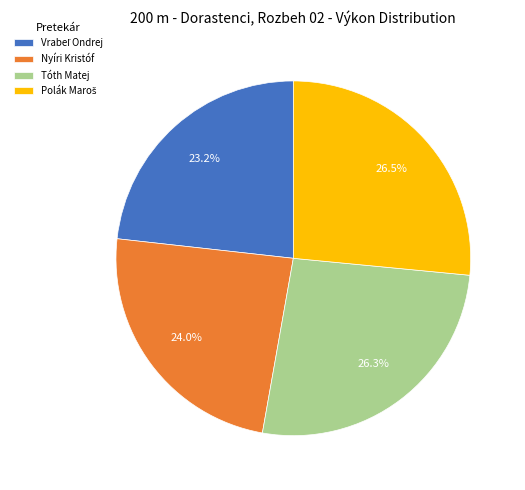

What percentage is NOT represented by Nyíri Kristóf?

76.0%